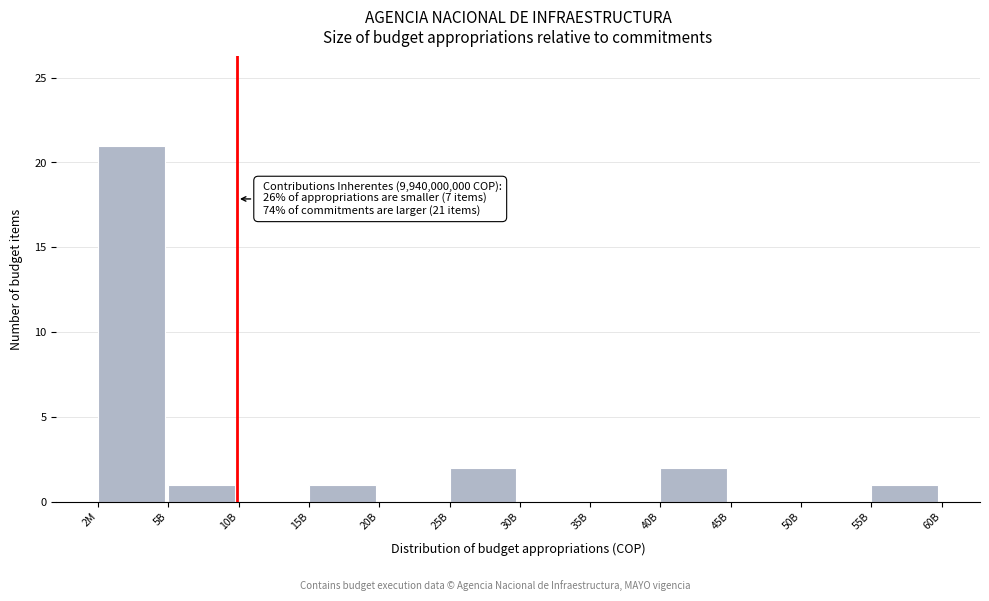

Reading left to right, extract all data points from this chart.

2M=21	5B=1	10B=0	15B=1	20B=0	25B=2	30B=0	35B=0	40B=2	45B=0	50B=0	55B=1